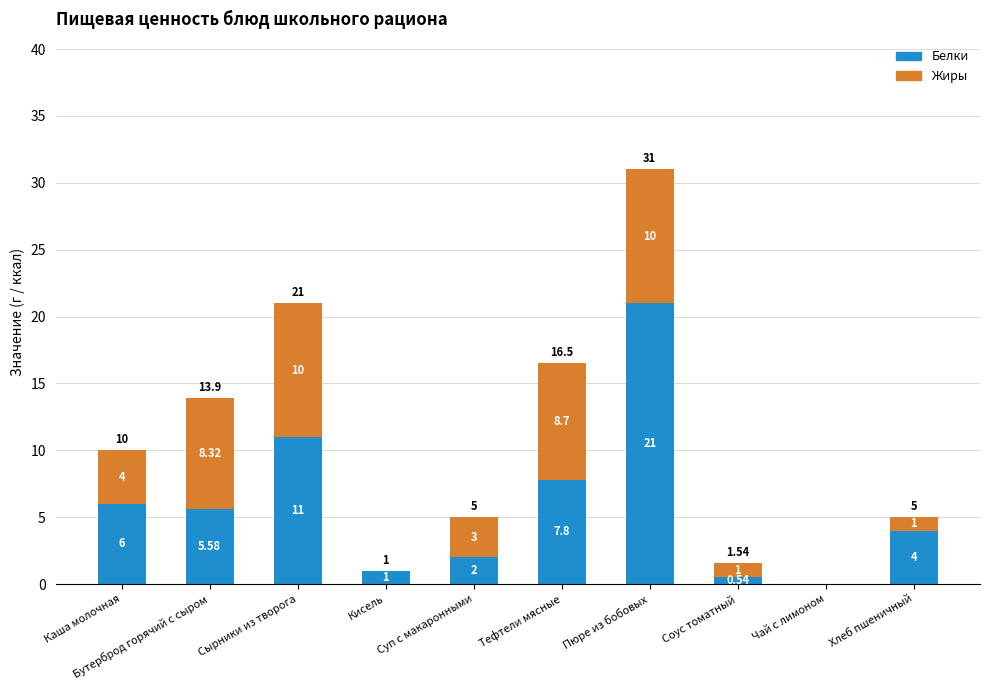

How many positive values does the Белки series have?

9